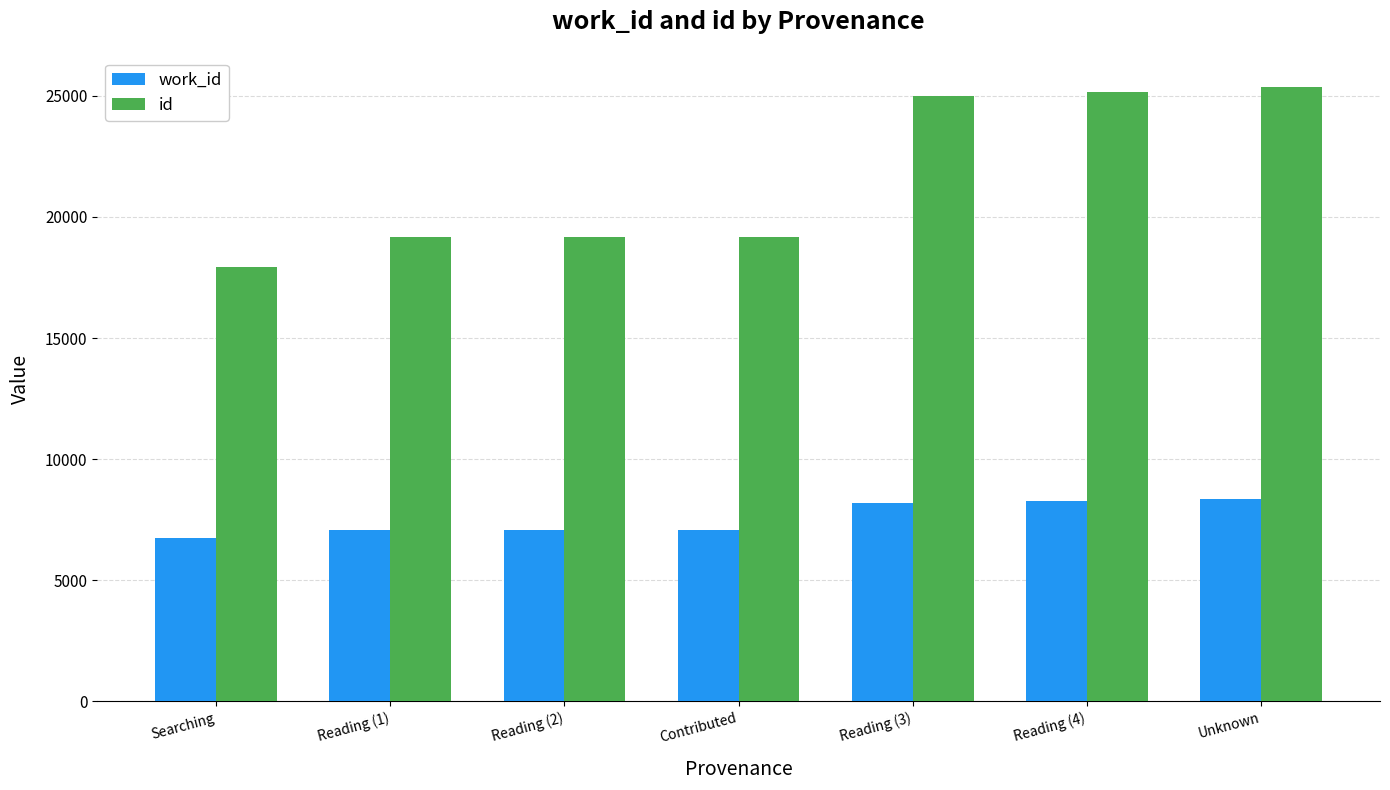

What is the label of the 1st bar from the left?

Searching